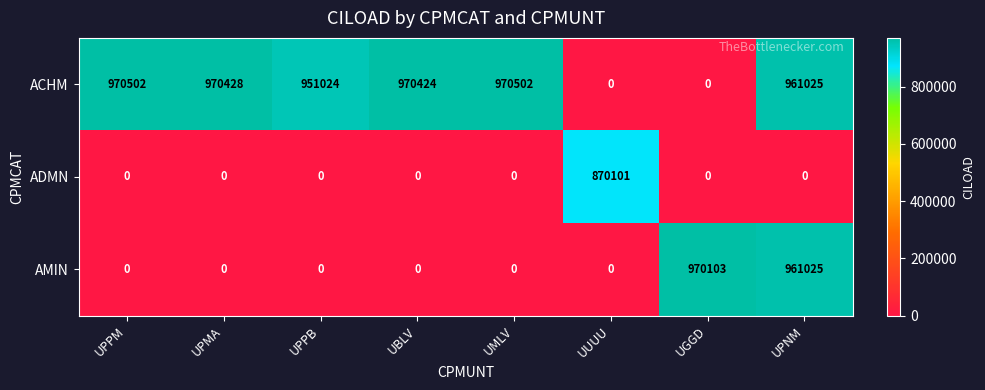

The value of ADMN at UPPM is 0. True or false?

True